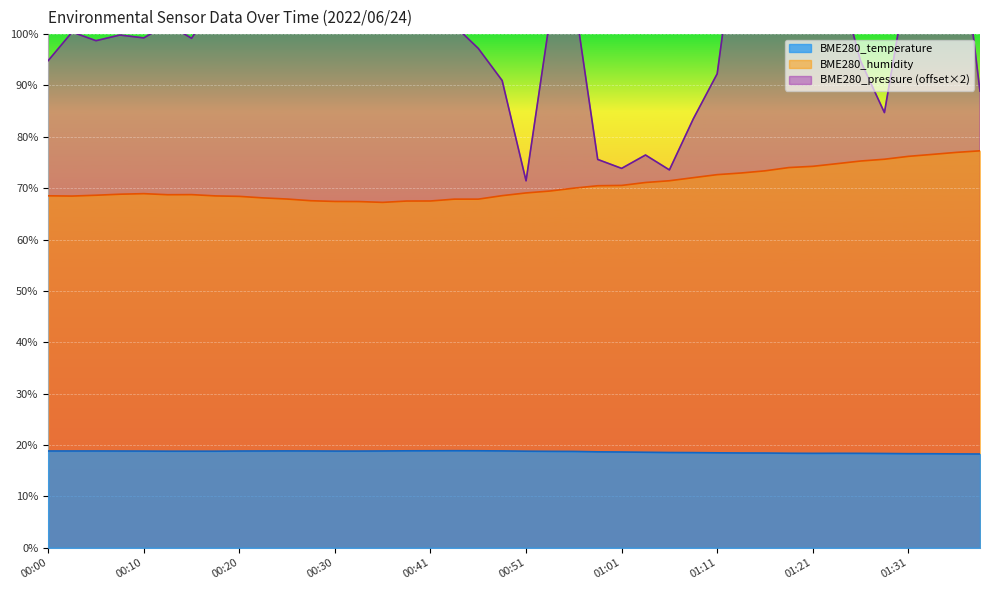

At which category is the sum across all series the highest?

01:34